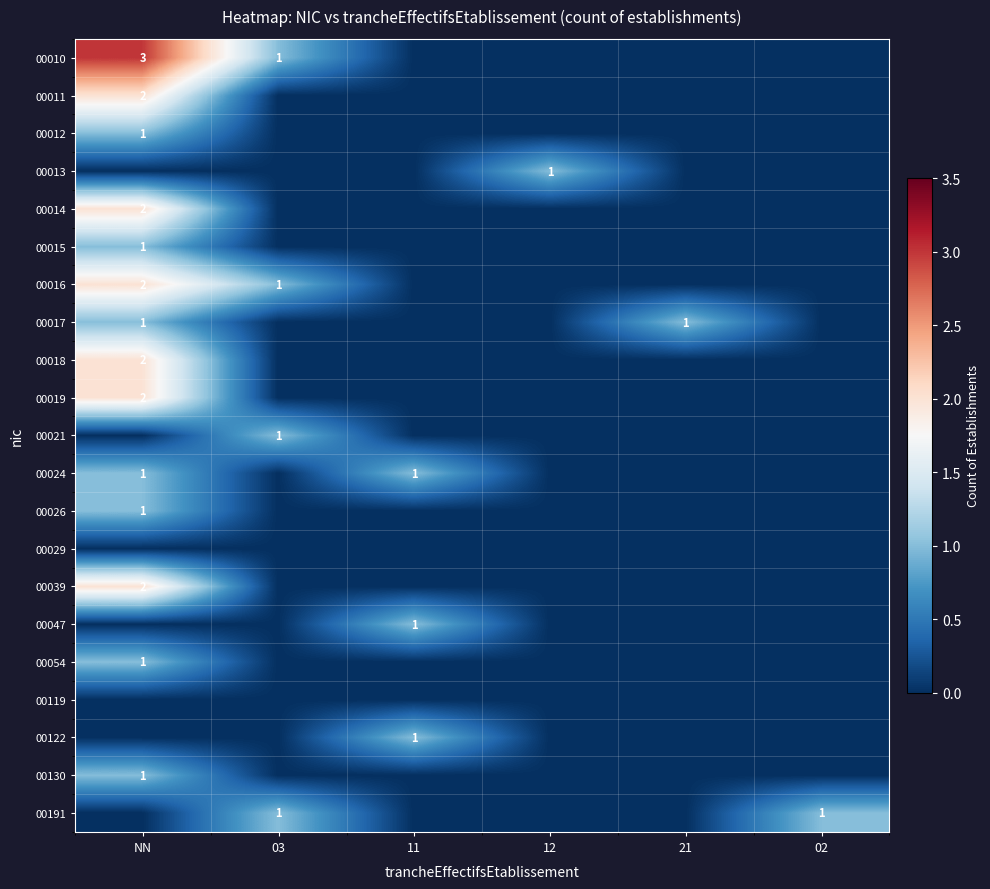

What is the difference between the 00014 values at NN and 12?

2